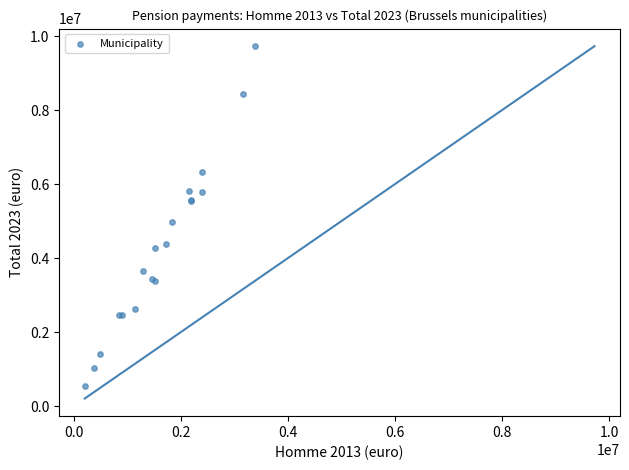

What Y value in the scatter plot is closest to 5134177?

4982601.3